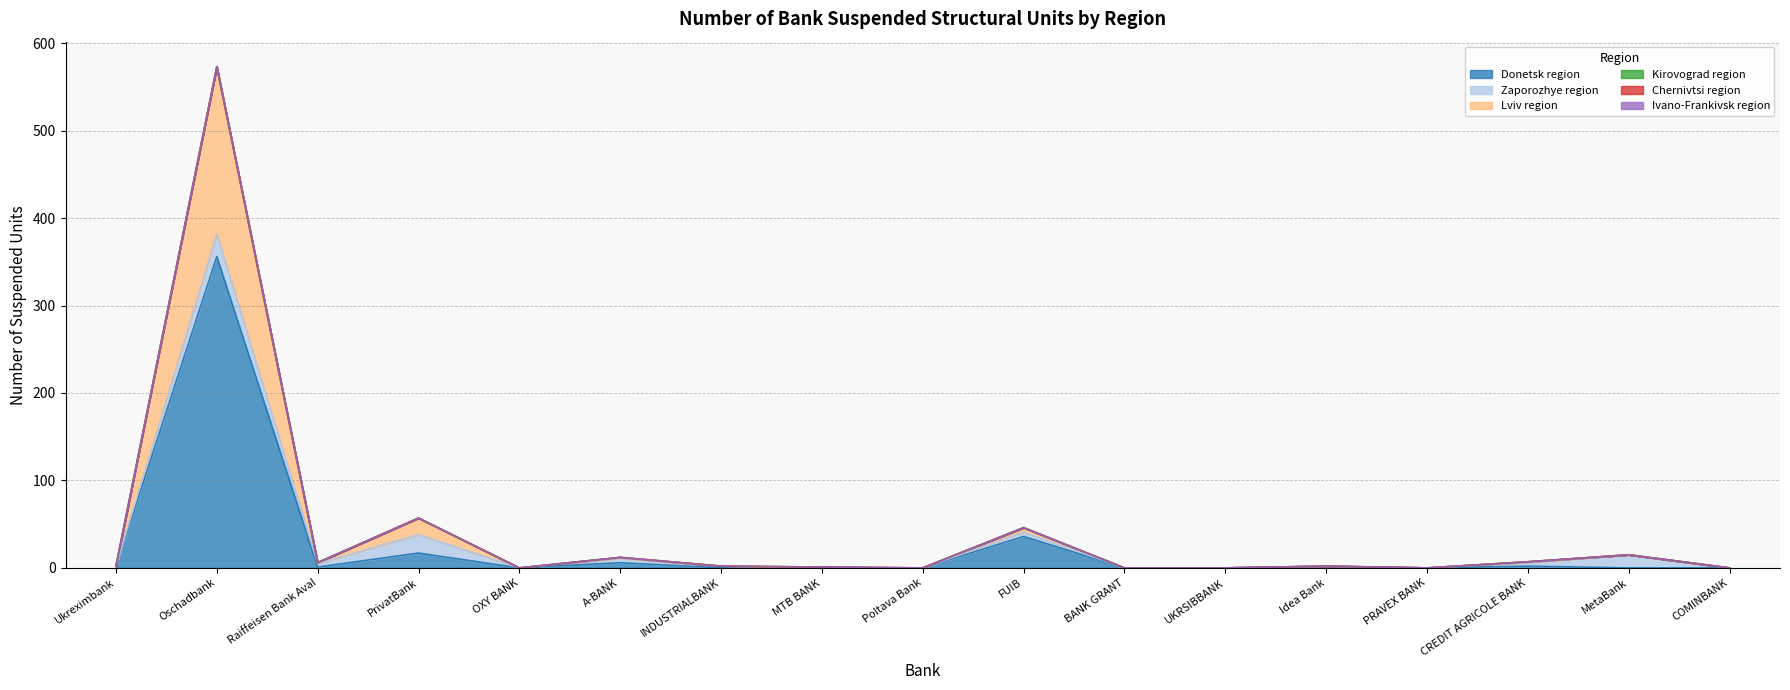

Reading right to left, list all the values displayed in this chart.

Donetsk region: 0	0	2	0	2	0	0	36	0	0	0	6	0	17	1	356	2
Zaporozhye region: 0	15	4	0	0	0	0	5	0	0	2	5	0	21	4	26	0
Lviv region: 0	0	1	0	0	0	0	5	0	0	0	1	0	19	1	191	0
Kirovograd region: 0	0	0	0	0	0	0	0	0	1	0	0	0	0	0	0	0
Chernivtsi region: 0	0	0	0	0	0	0	0	0	0	0	0	0	0	0	0	0
Ivano-Frankivsk region: 0	0	0	0	0	0	0	0	0	0	0	0	0	0	0	0	0